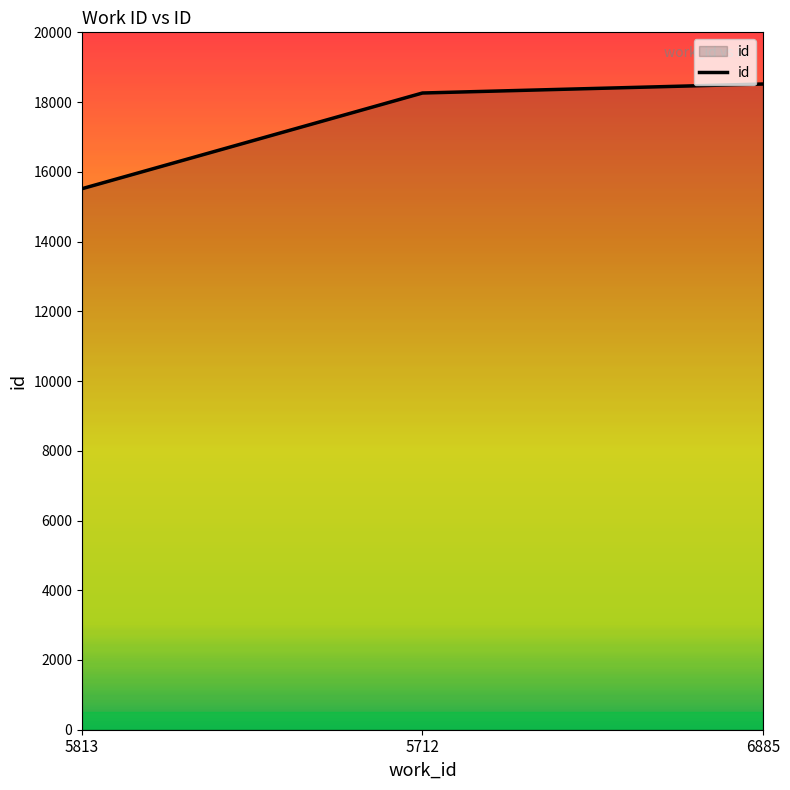

What is the sum of all values?

52294